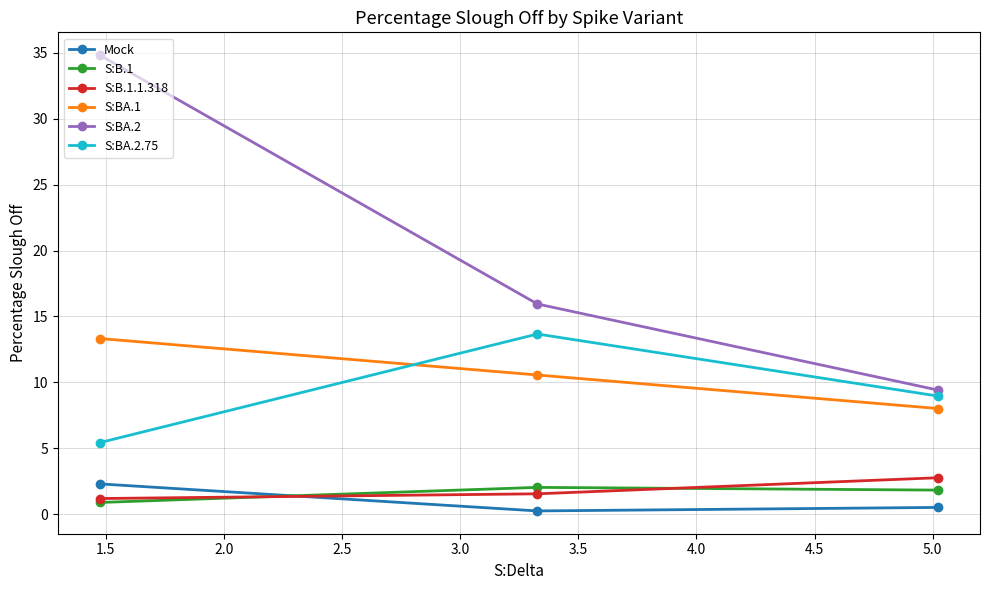

At how many categories does at least one series exceed 24?

1